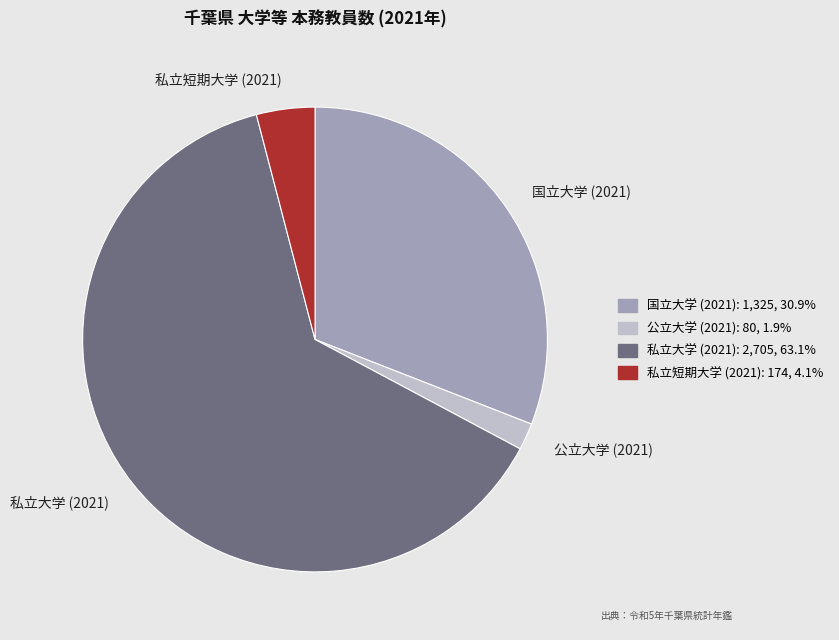

Rank the categories by value from lowest to highest.

公立大学 (2021), 私立短期大学 (2021), 国立大学 (2021), 私立大学 (2021)